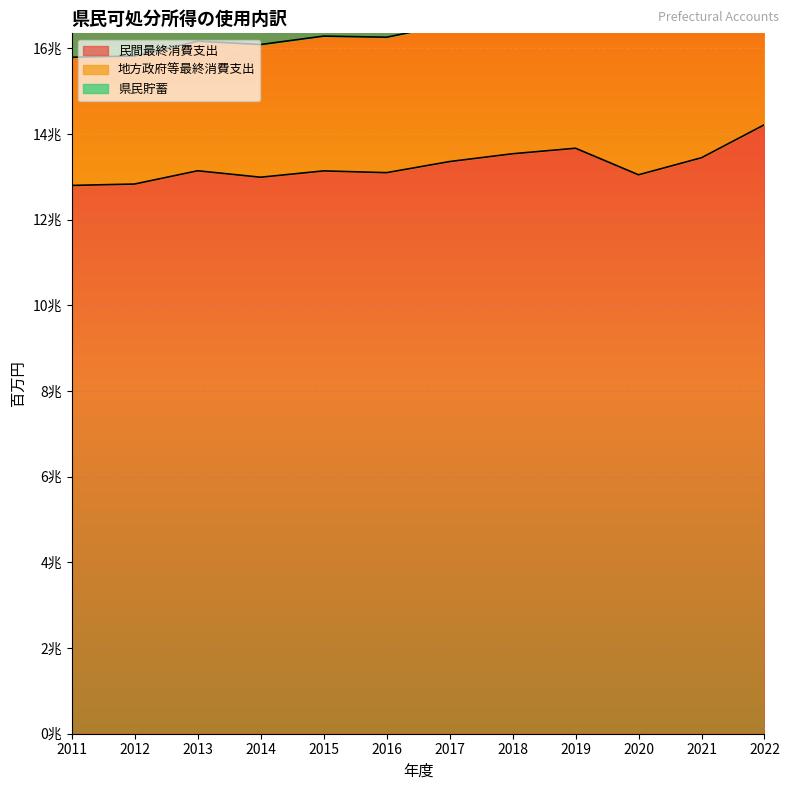

At which label is 地方政府等最終消費支出 closest to 3311538?

2019